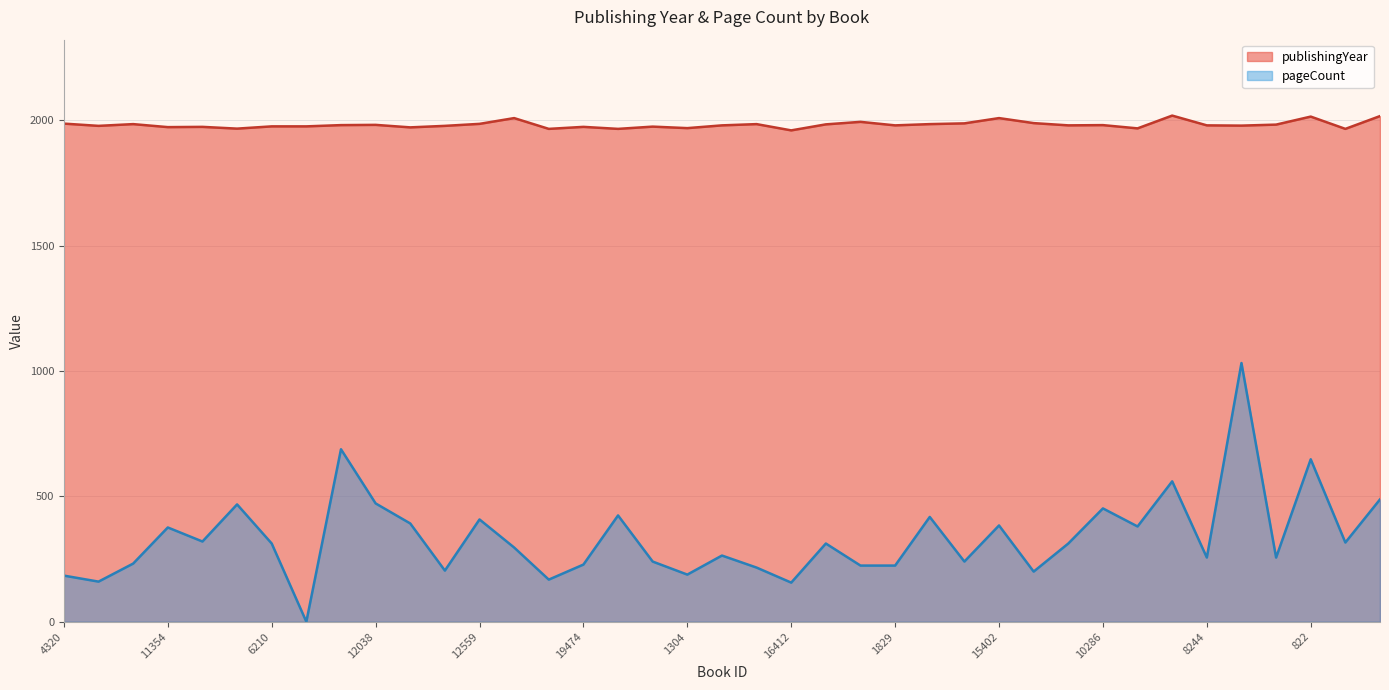

True or false: publishingYear and pageCount intersect in this chart.

False